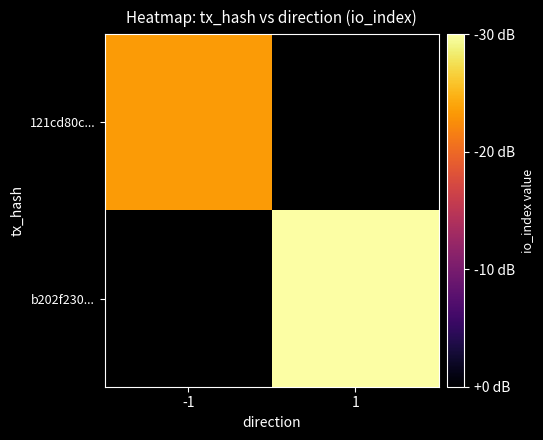

Which category has the highest value in the 121cd80c... series?

-1